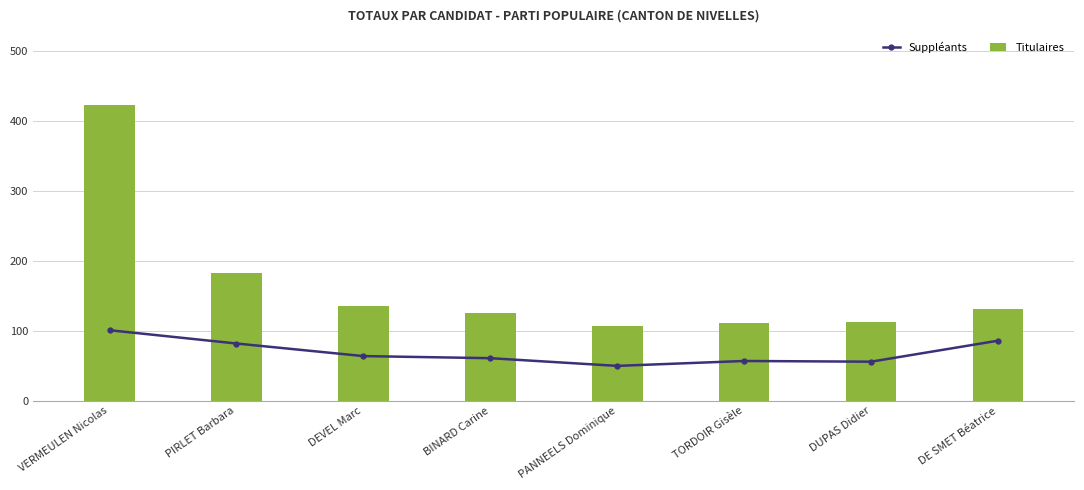

How many data points in Titulaires are above 131?

3